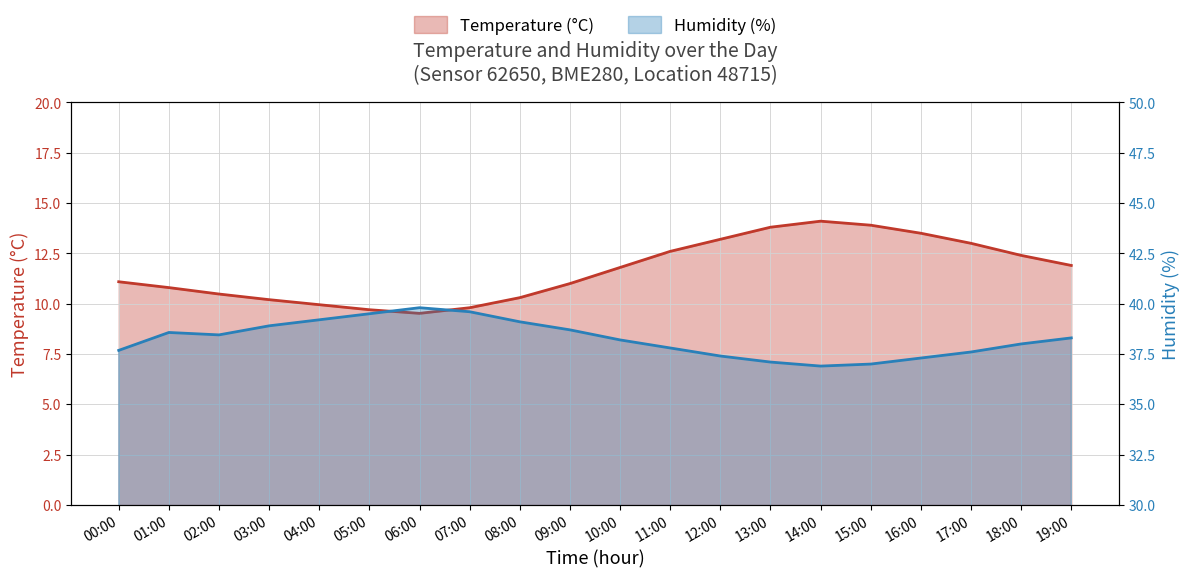

Is the value of humidity at 10:00 greater than the value of temperature at 03:00?

Yes